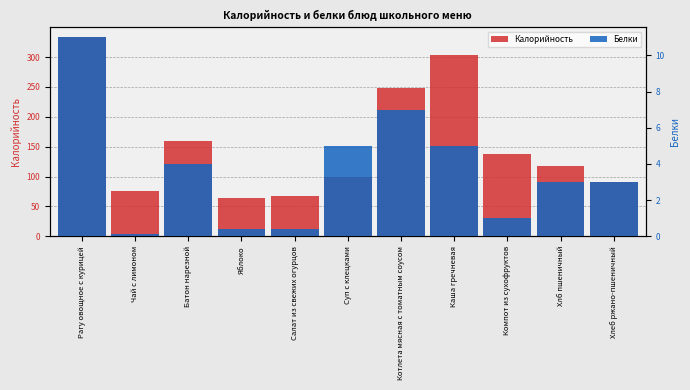

The value of Калорийность at Хлб пшеничный is 118.0. True or false?

True